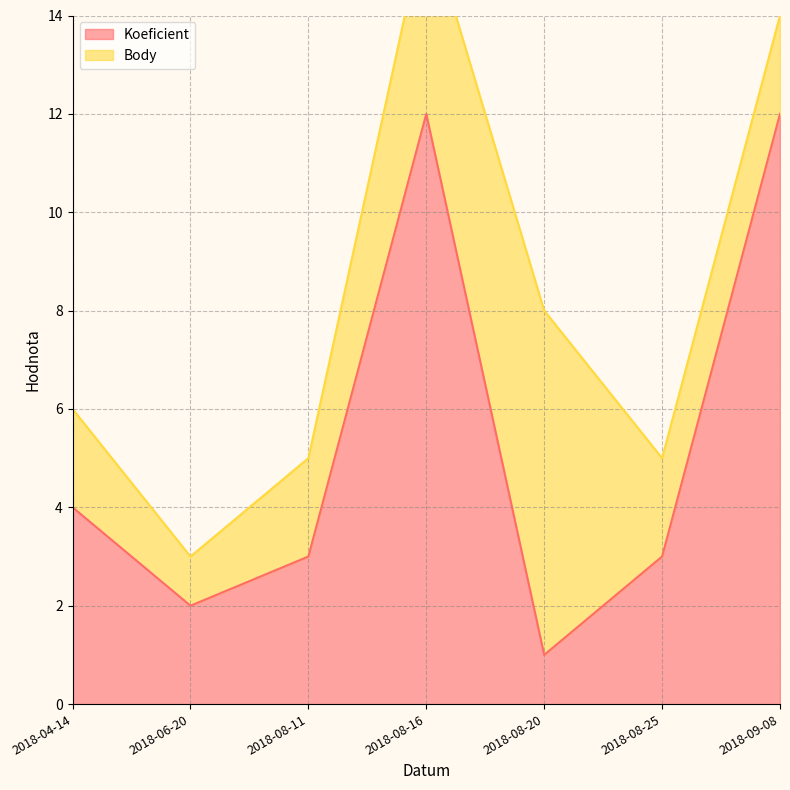

What is the change in value from 2018-08-25 to 2018-09-08?

+9